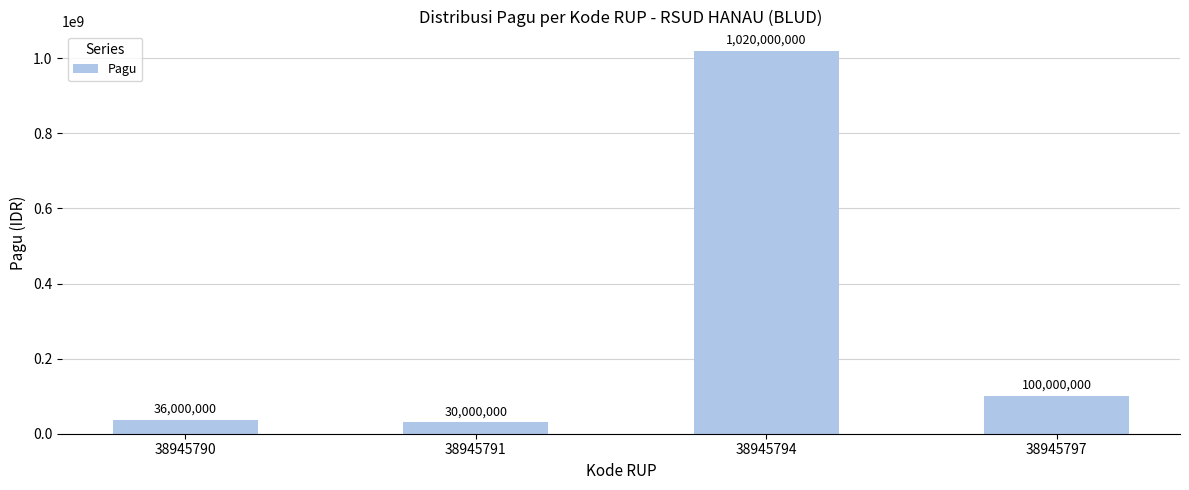

The value at 38945790 is 36000000. True or false?

True